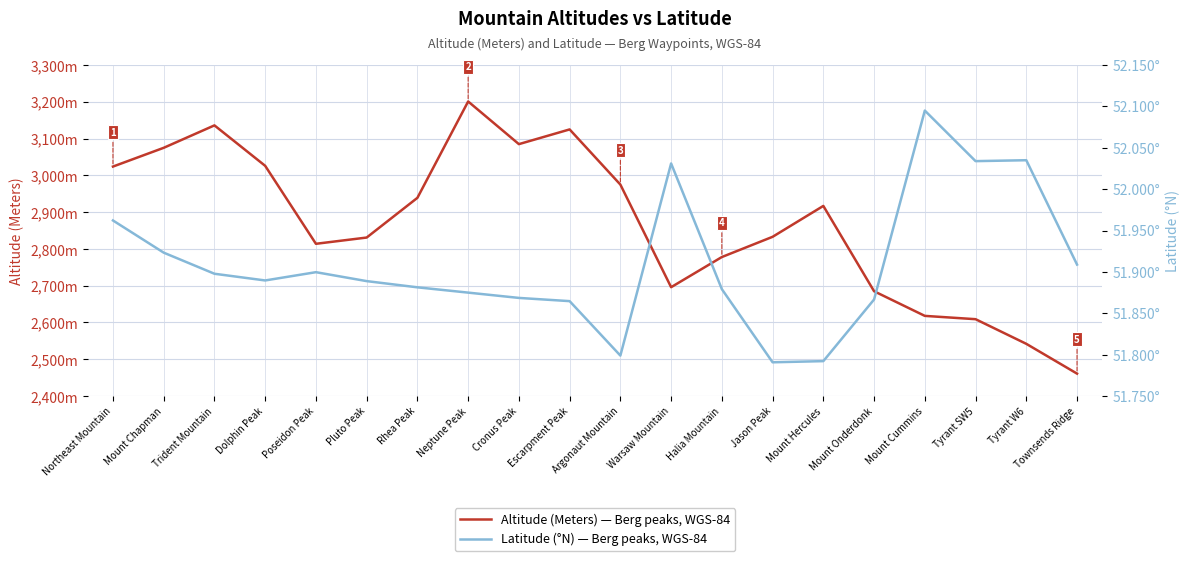

What is the average value of the Latitude series?

51.9